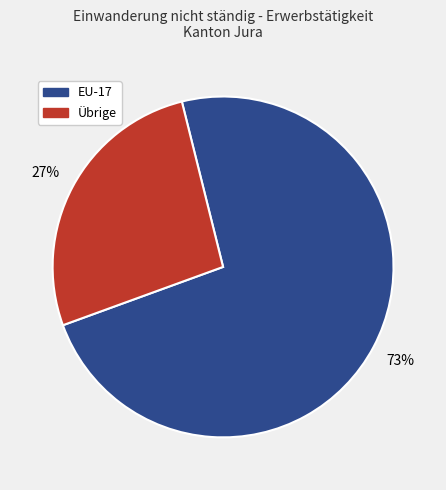

True or false: EU-17 accounts for 59% of the total.

False